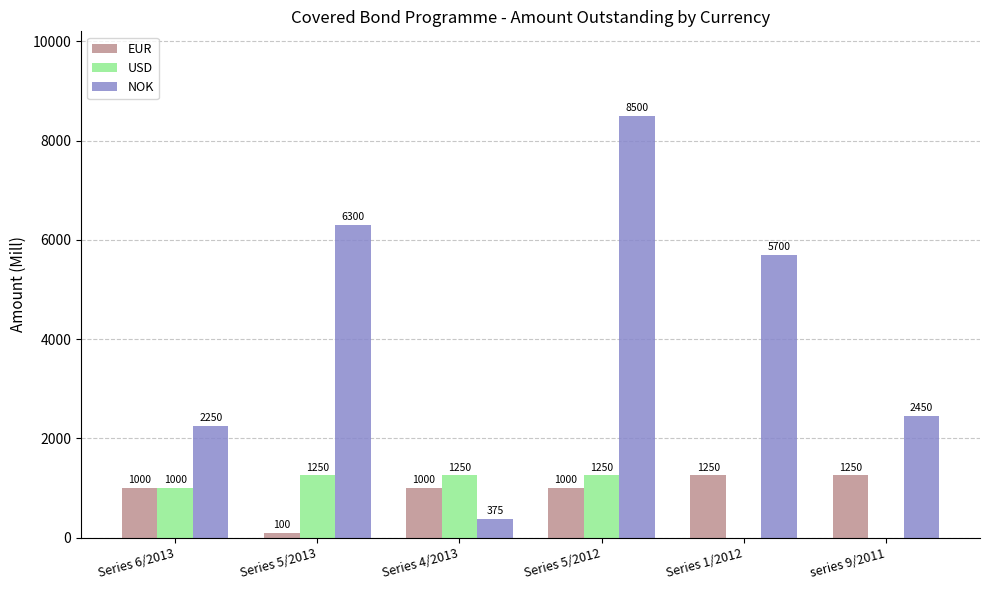

Is the value of EUR at Series 4/2013 greater than the value of NOK at Series 6/2013?

No